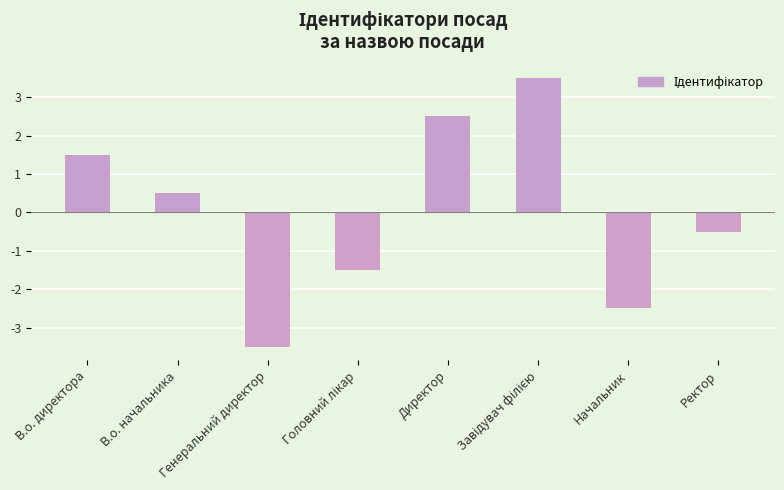

What is the maximum value shown in the chart?

3.5